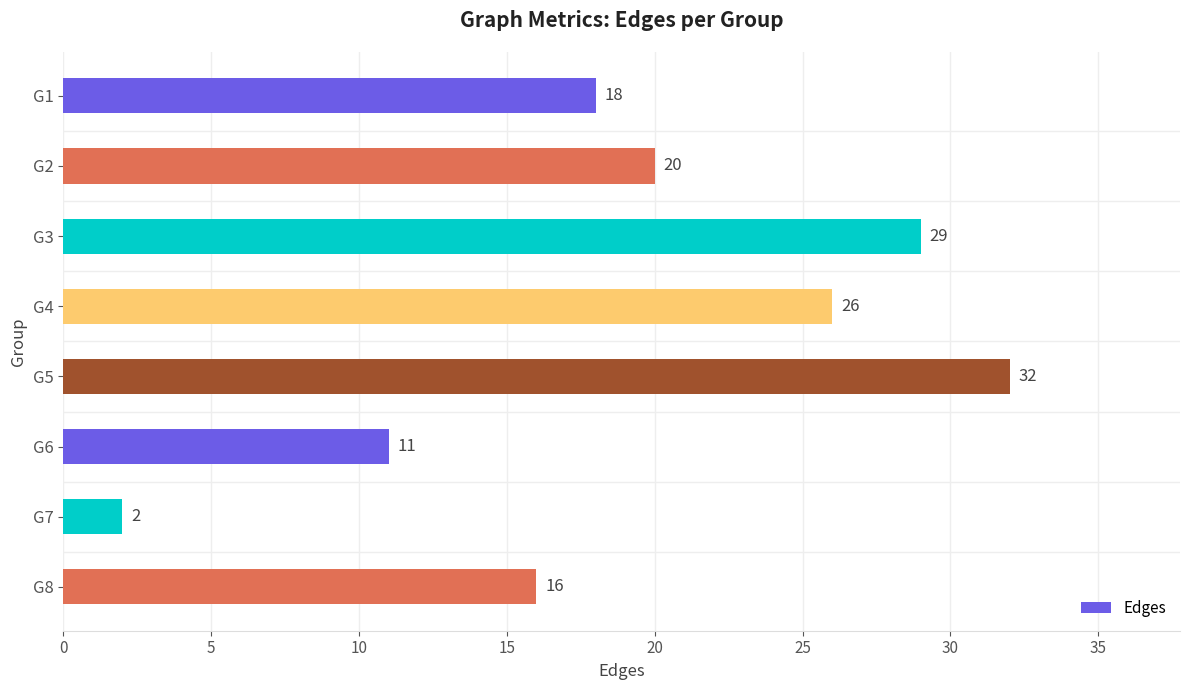

Reading top to bottom, list all the values displayed in this chart.

18	20	29	26	32	11	2	16